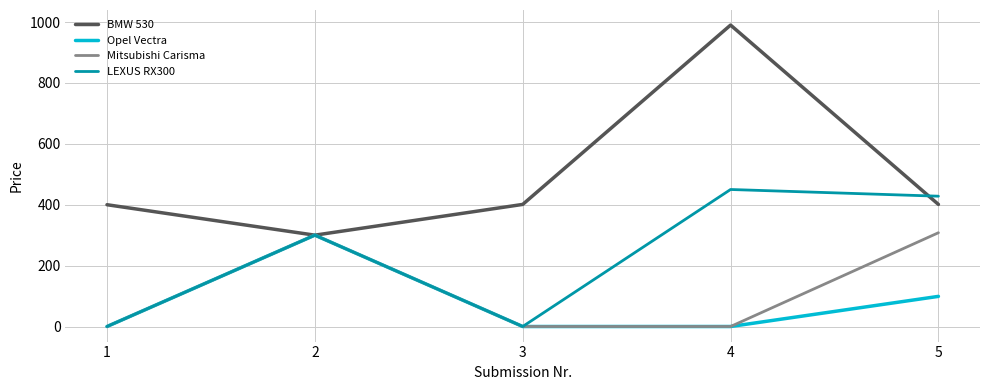

Is this an area chart (filled region under the line)?

No